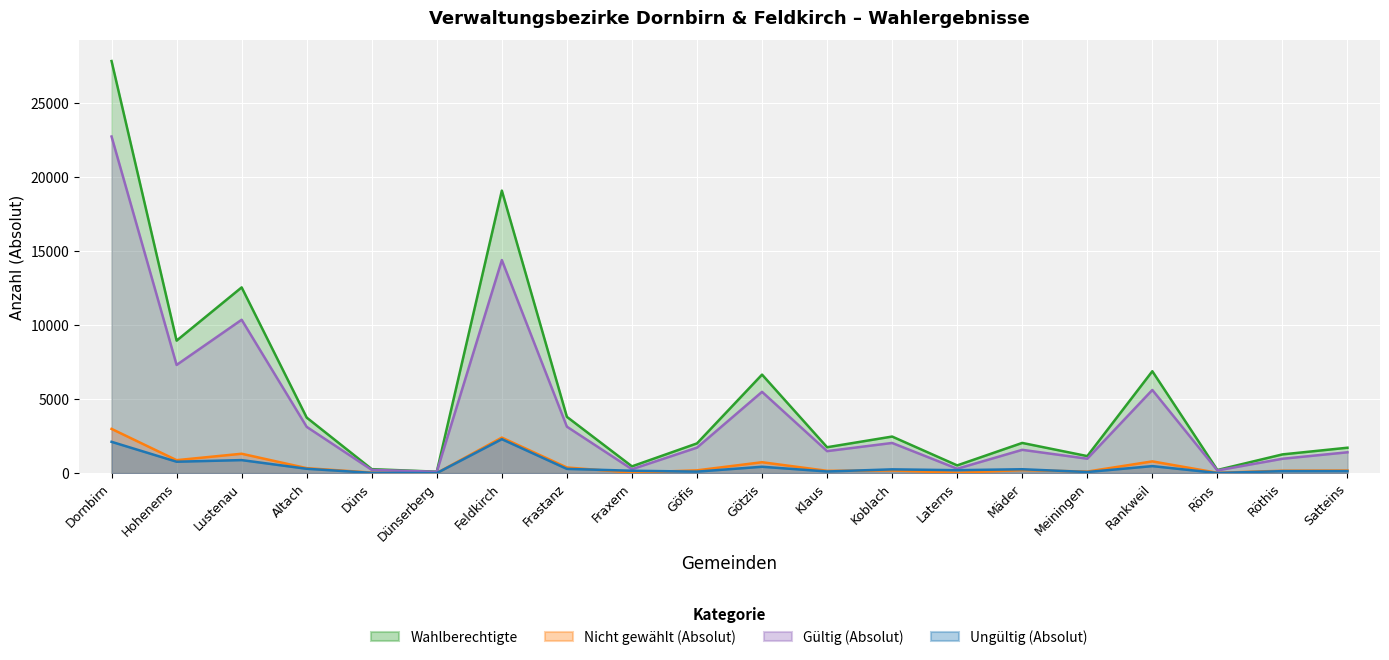

True or false: Gültig (Absolut) and Nicht gewählt (Absolut) intersect in this chart.

False